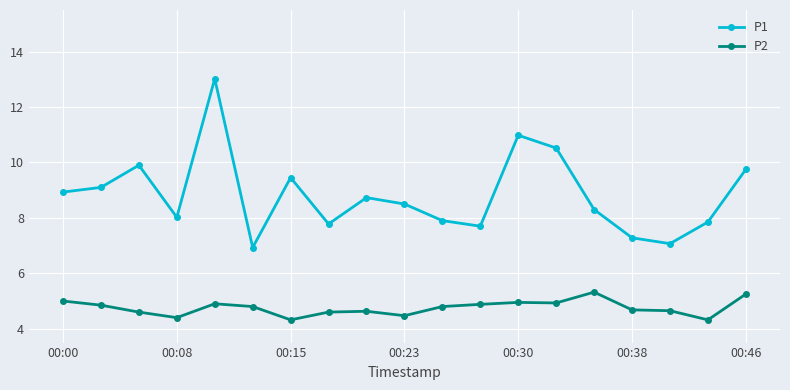

At how many categories does at least one series exceed 4?

19